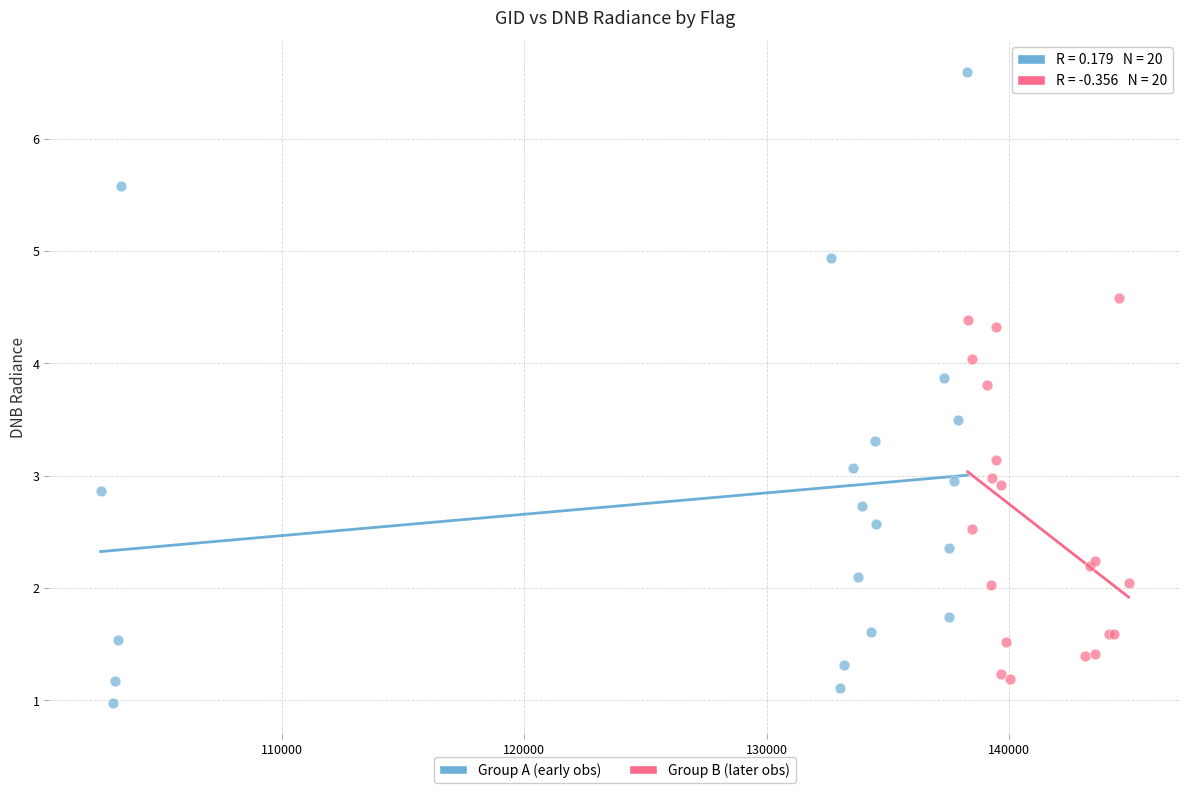

Which series has the widest spread of Y values?

Group A (early obs)